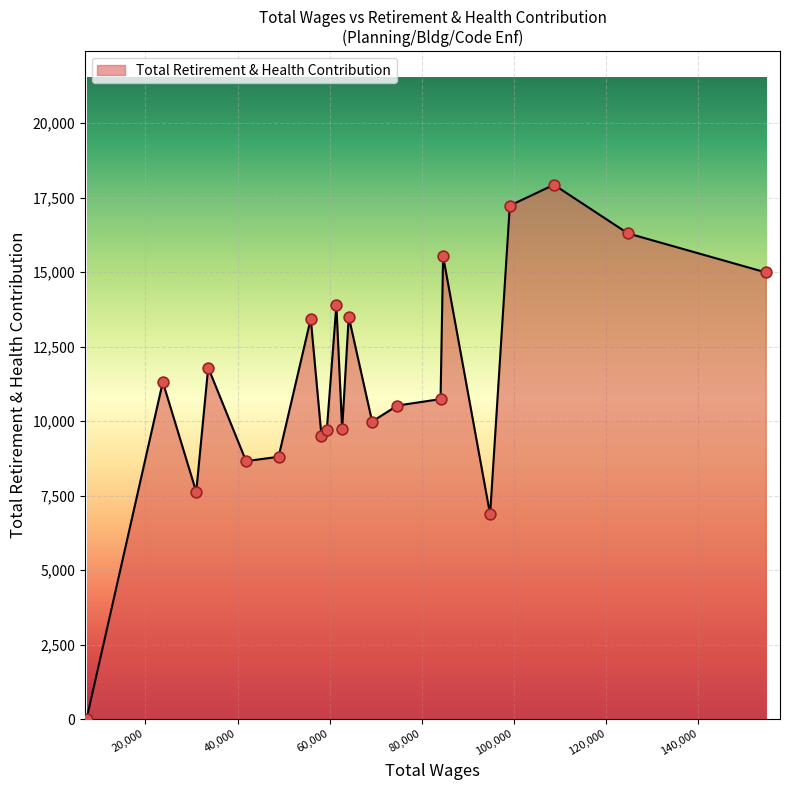

What is the greatest value displayed?

17934